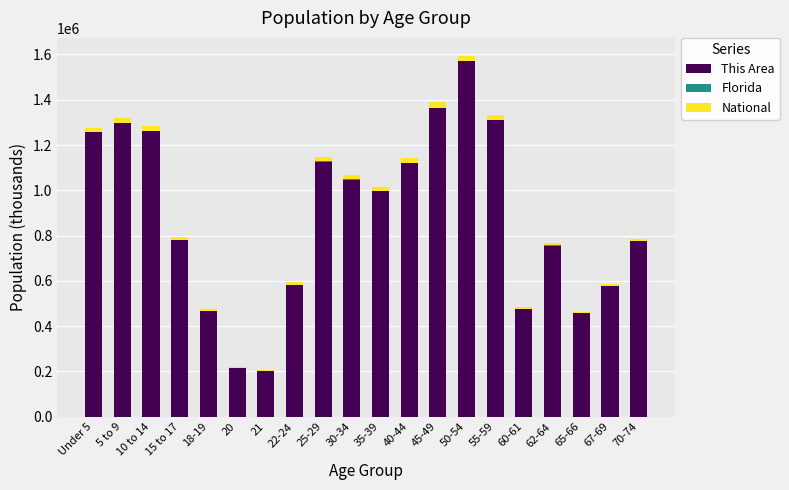

The value of This Area at 15 to 17 is 780000.0. True or false?

True